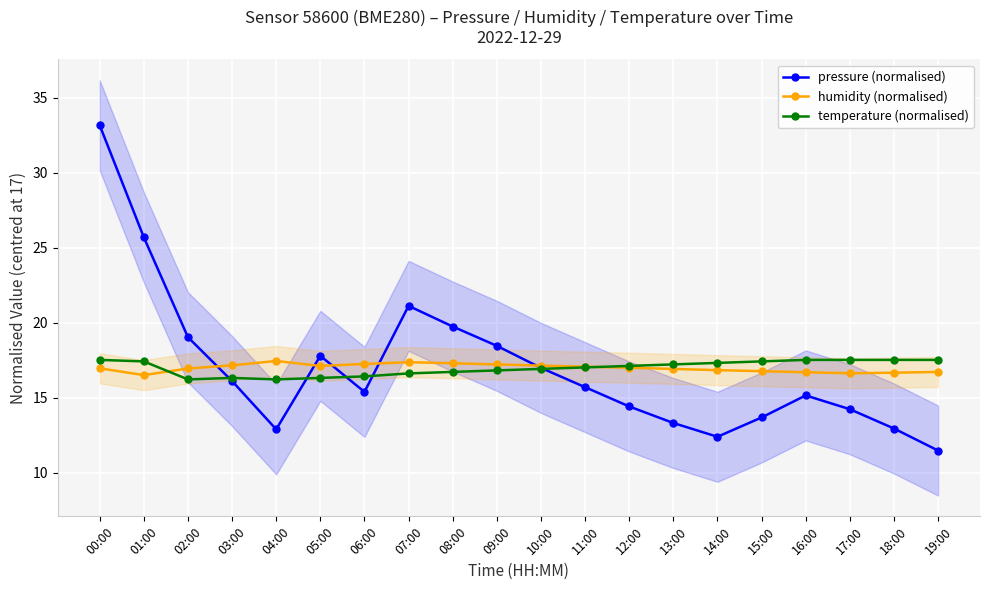

How many data points in humidity (normalised) are less than 17?

10